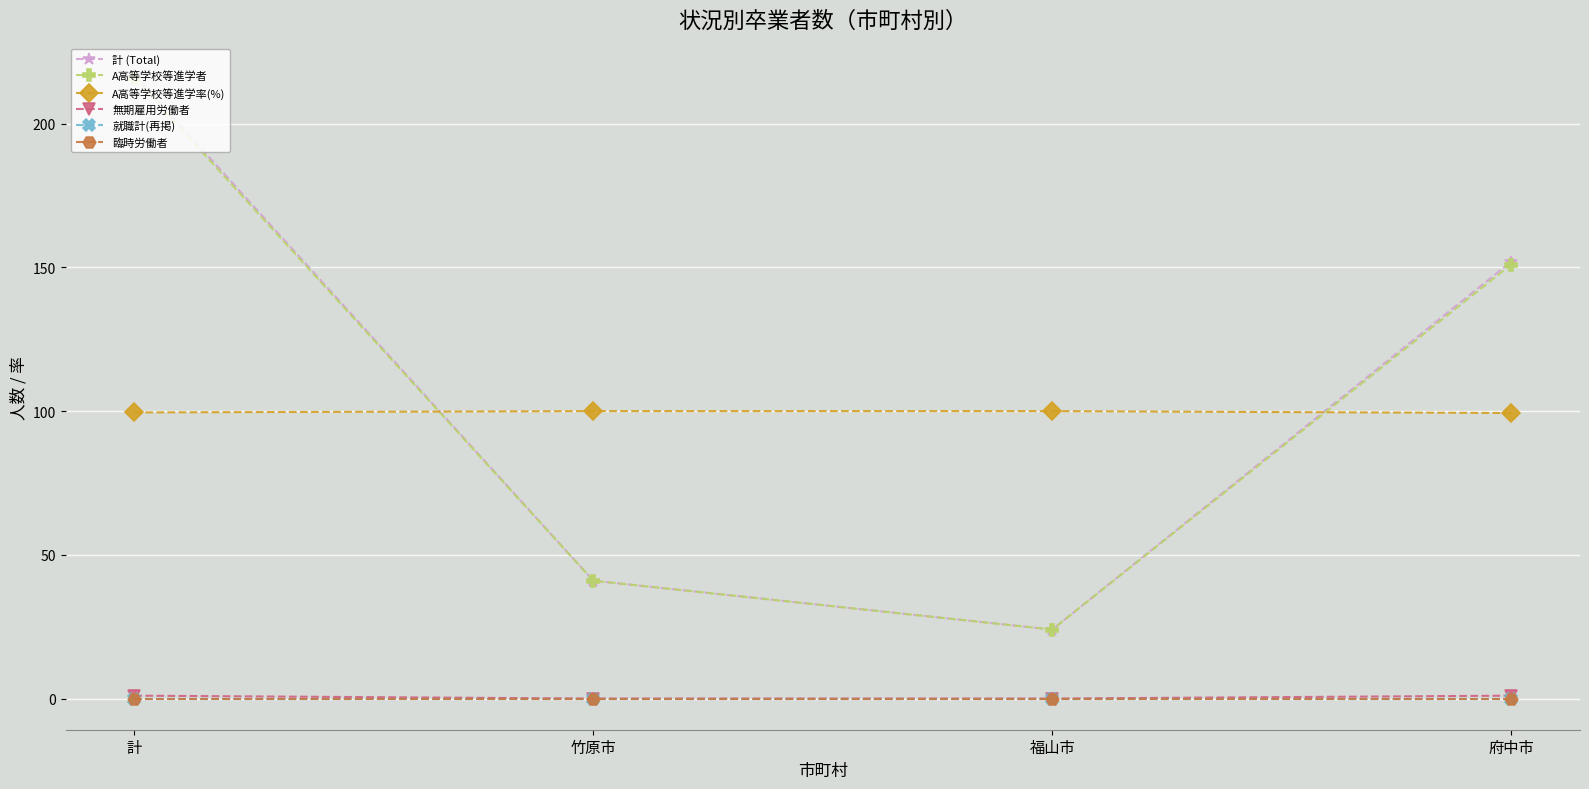

Does the chart have visible grid lines?

Yes